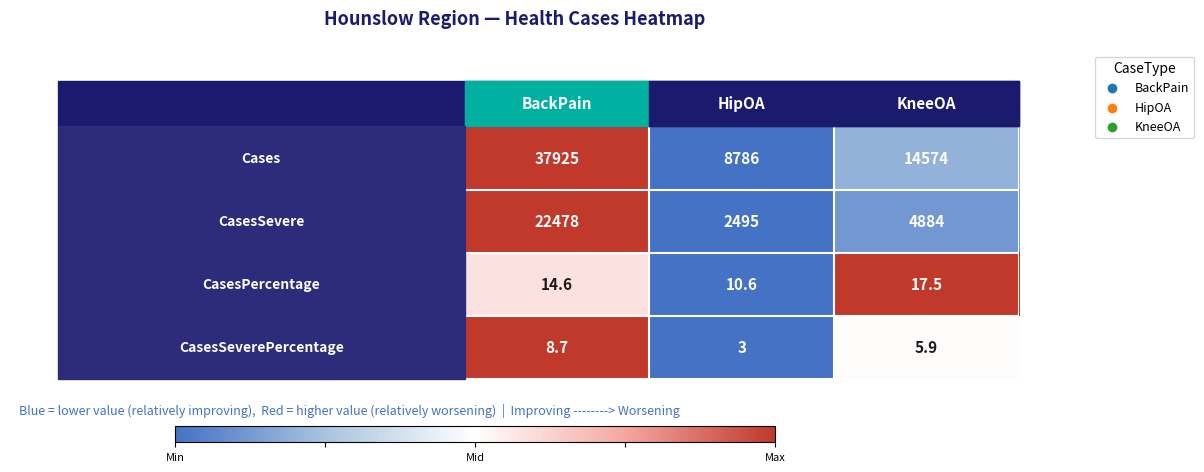

At how many categories does at least one series exceed 451?

3